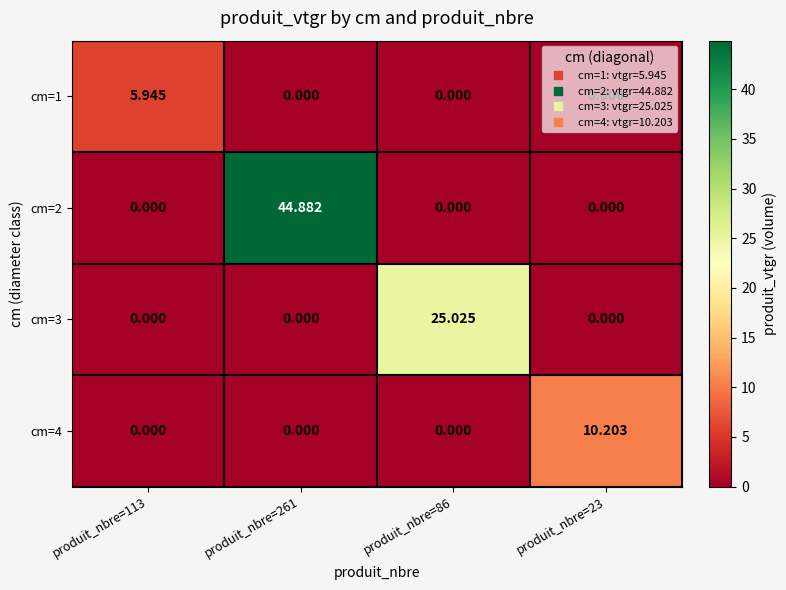

Count the number of categories in the chart.

4